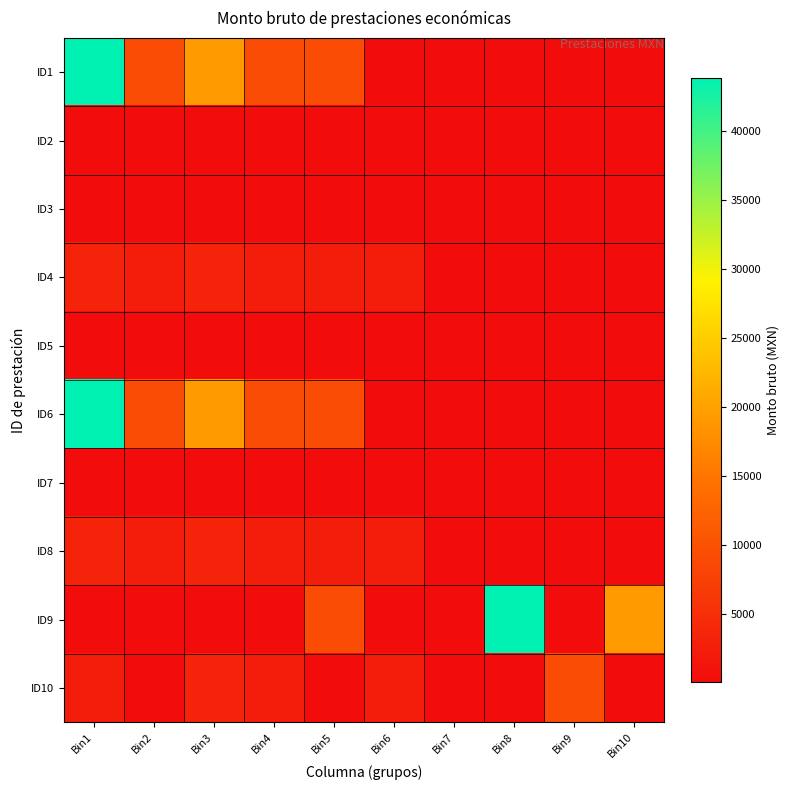

How many data points does each series have?

10